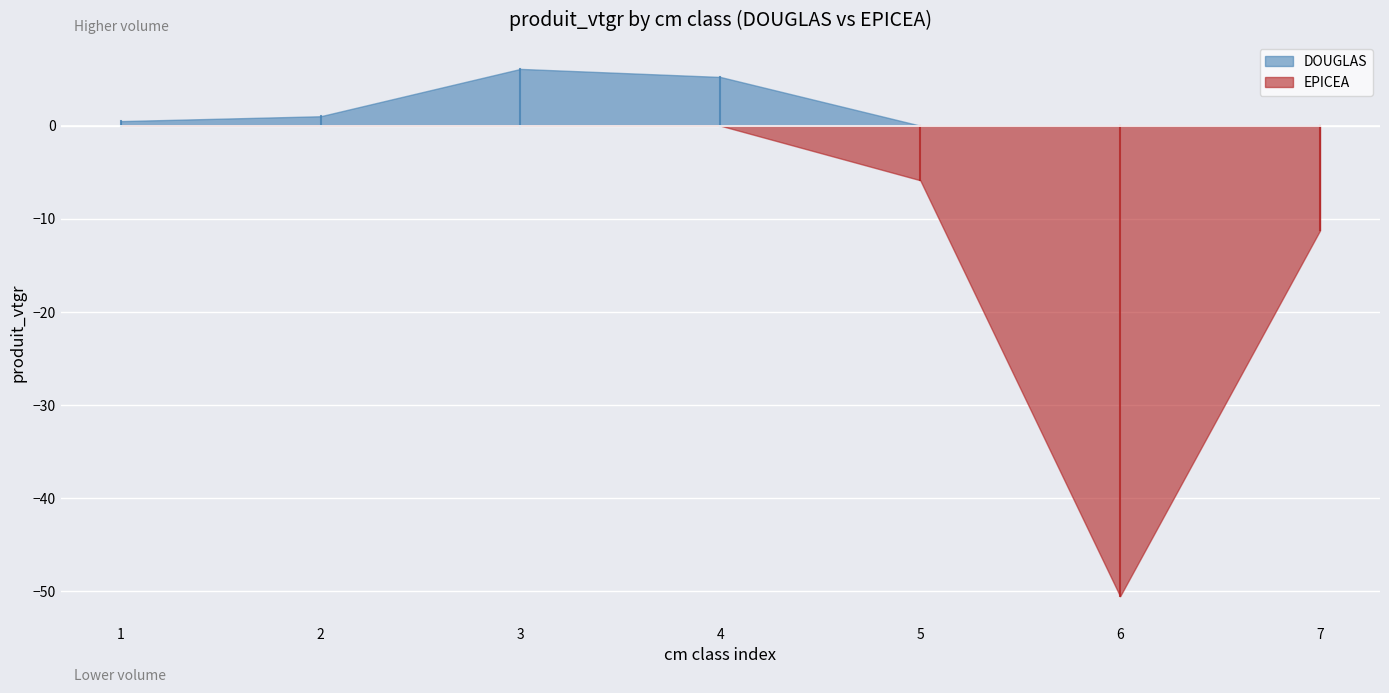

Reading left to right, list all the values displayed in this chart.

DOUGLAS: 0.5	1.0	6.1	5.2	0.0	0.0	0.0
EPICEA: 0.0	0.0	0.0	0.0	5.9	50.6	11.3